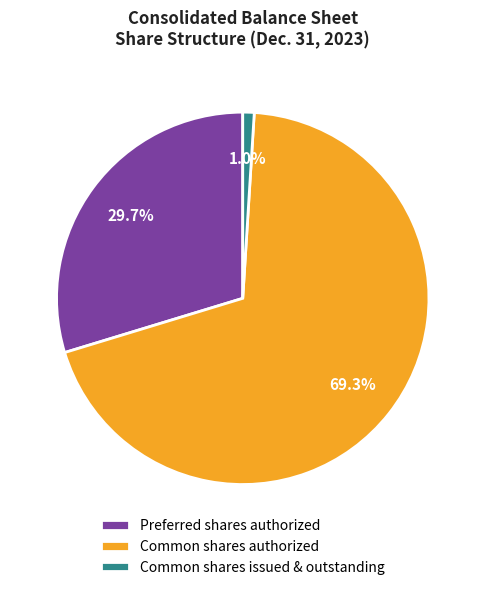

How many slices are in this pie chart?

3